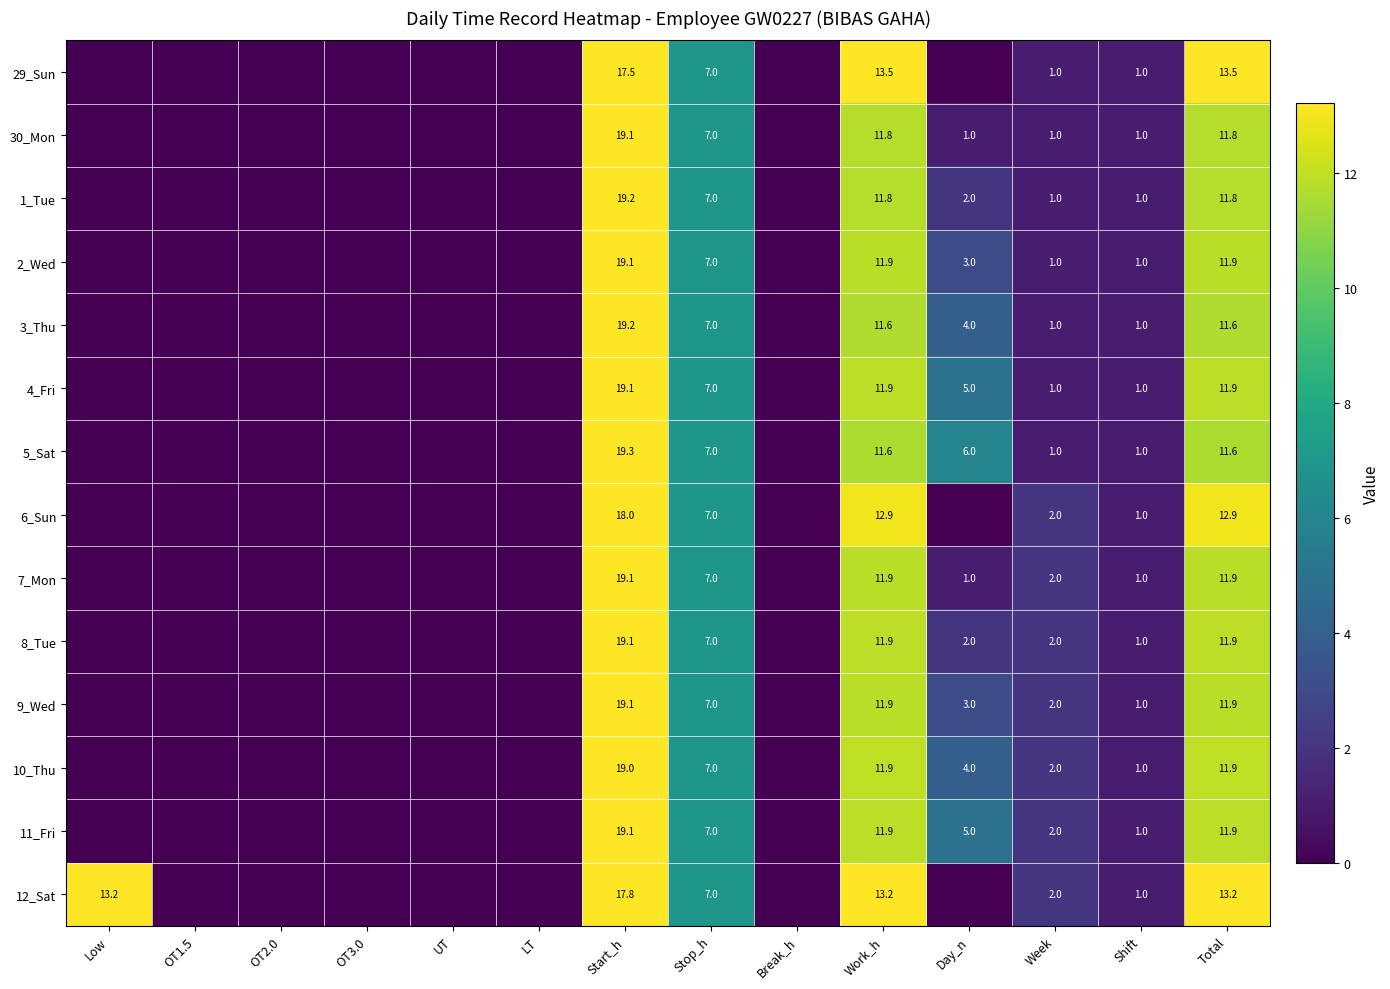

Which series changed the most between Start_h and Stop_h?

5_Sat